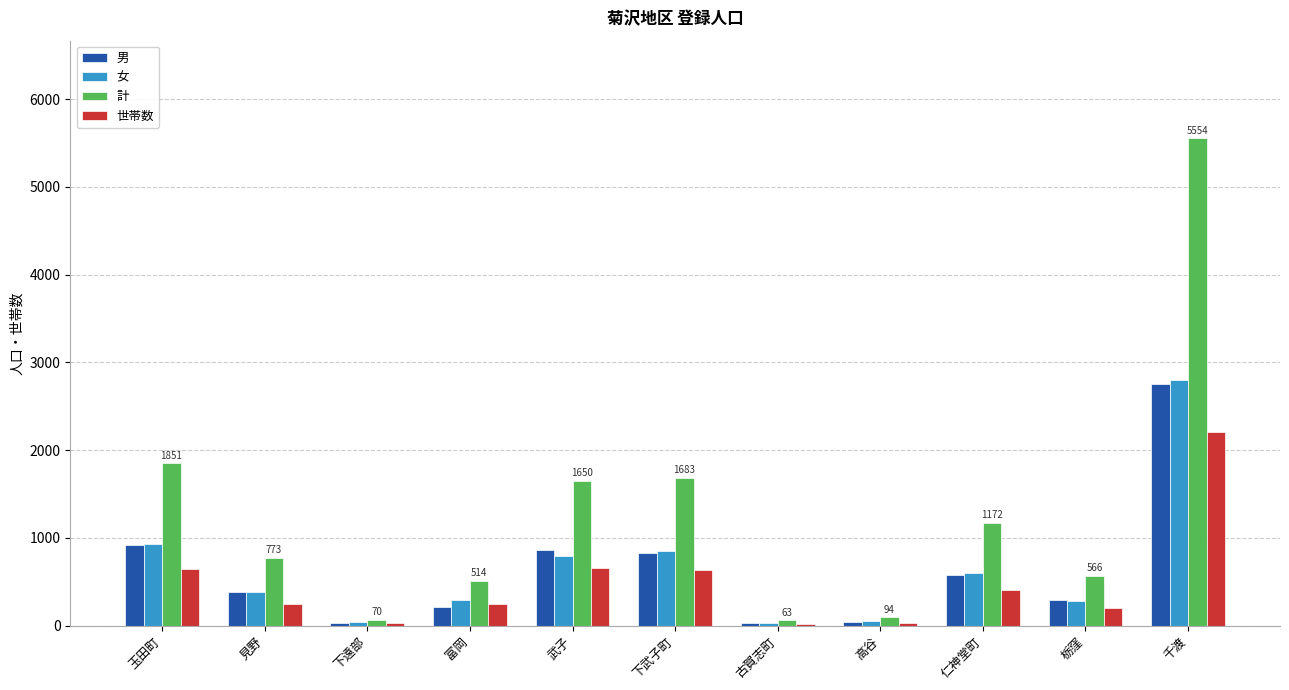

At which label does 計 first exceed 773?

玉田町